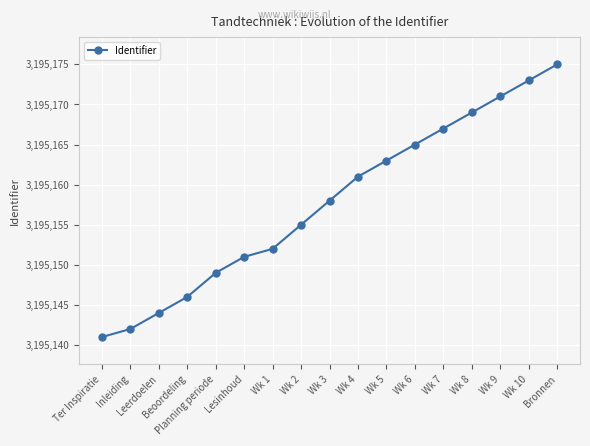

Does the chart have visible grid lines?

Yes